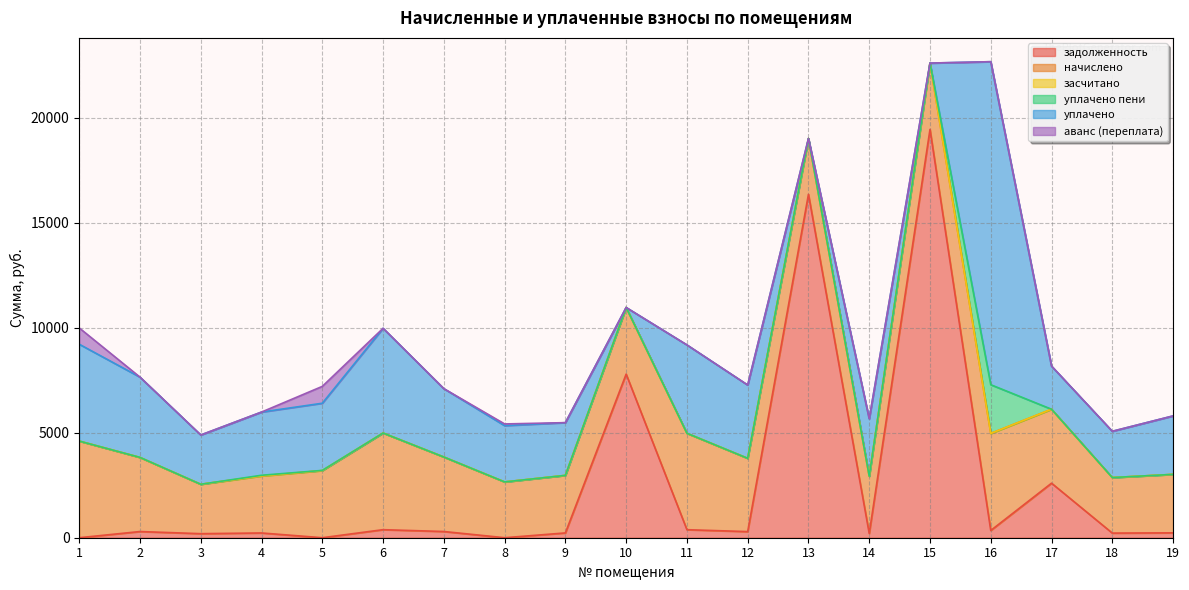

Reading left to right, what are all the values shown in this chart?

задолженность: 1=0.0	2=294.1	3=192.7	4=226.3	5=0.0	6=383.2	7=295.7	8=0.0	9=228.4	10=7794.2	11=382.7	12=291.0	13=16359.7	14=203.1	15=19451.6	16=345.4	17=2598.4	18=220.5	19=232.1
начислено: 1=4604.6	2=3529.8	3=2353.2	4=2715.7	5=3199.1	6=4604.6	7=3548.9	8=2658.5	9=2741.2	10=3173.6	11=4591.9	12=3491.6	13=2658.5	14=2728.4	15=3160.9	16=4623.7	17=3523.4	18=2645.8	19=2785.7
засчитано: 1=0.0	2=0.0	3=0.0	4=0.0	5=0.0	6=0.0	7=0.0	8=0.0	9=0.0	10=0.0	11=0.0	12=0.0	13=0.0	14=0.0	15=0.0	16=0.0	17=0.0	18=0.0	19=0.0
уплачено пени: 1=0.0	2=2.2	3=0.0	4=33.4	5=8.2	6=0.0	7=0.0	8=0.0	9=0.0	10=0.0	11=1.8	12=0.0	13=0.0	14=0.0	15=0.0	16=2320.2	17=0.0	18=0.0	19=0.0
уплачено: 1=4613.6	2=3823.9	3=2348.0	4=3011.4	5=3200.1	6=4988.9	7=3257.4	8=2681.5	9=2512.7	10=0.0	11=4209.3	12=3491.6	13=0.0	14=2736.0	15=0.0	16=15389.2	17=2055.3	18=2204.8	19=2785.7
аванс (переплата): 1=776.9	2=0.0	3=0.0	4=0.0	5=802.7	6=0.0	7=0.0	8=80.6	9=0.0	10=0.0	11=0.0	12=0.0	13=0.0	14=0.0	15=0.0	16=0.0	17=0.0	18=0.0	19=0.0